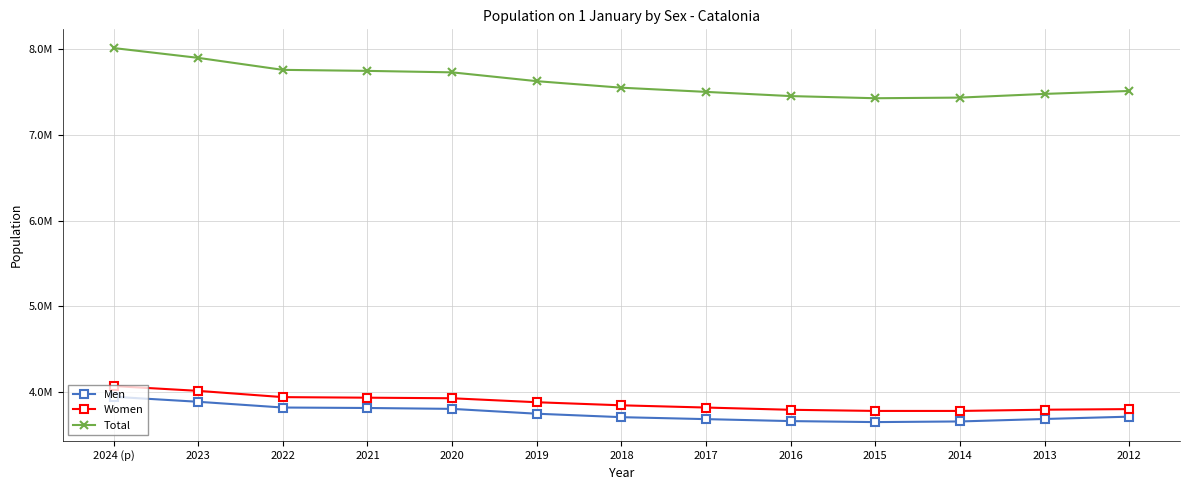

At which category is the sum across all series the highest?

2024 (p)